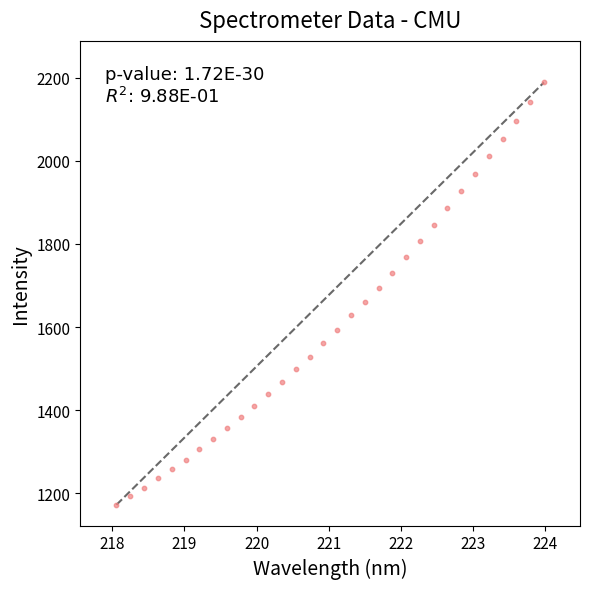

What is the range of X values (max minus min)?

5.9